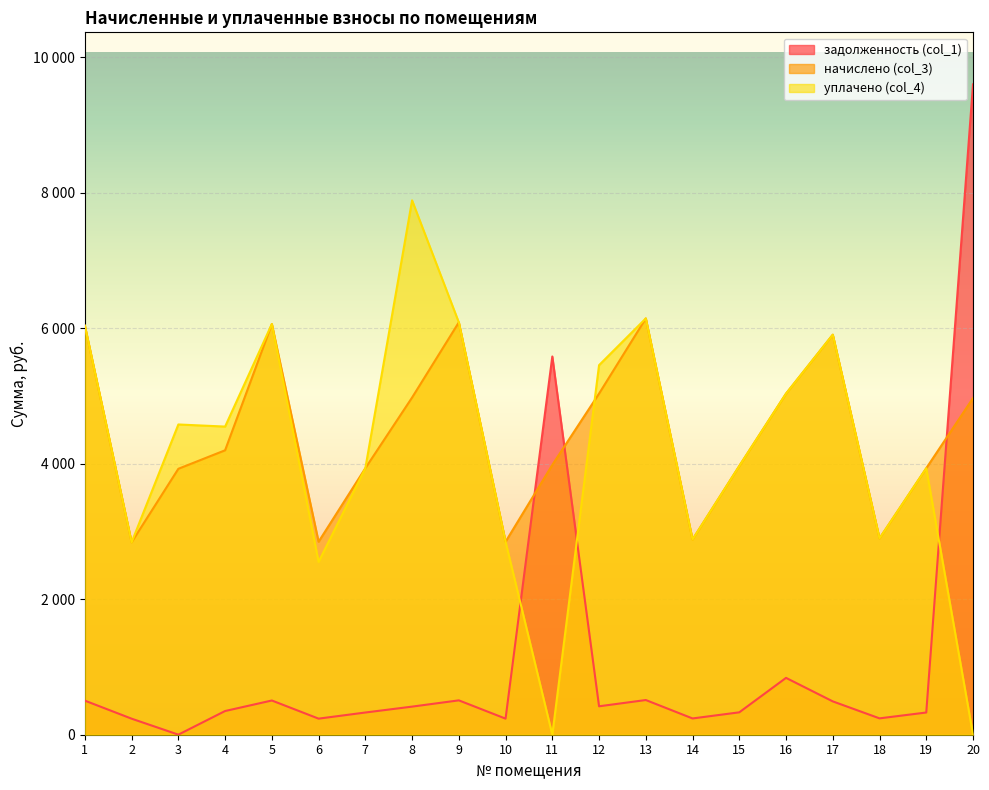

How many positive values does the уплачено (col_4) series have?

18